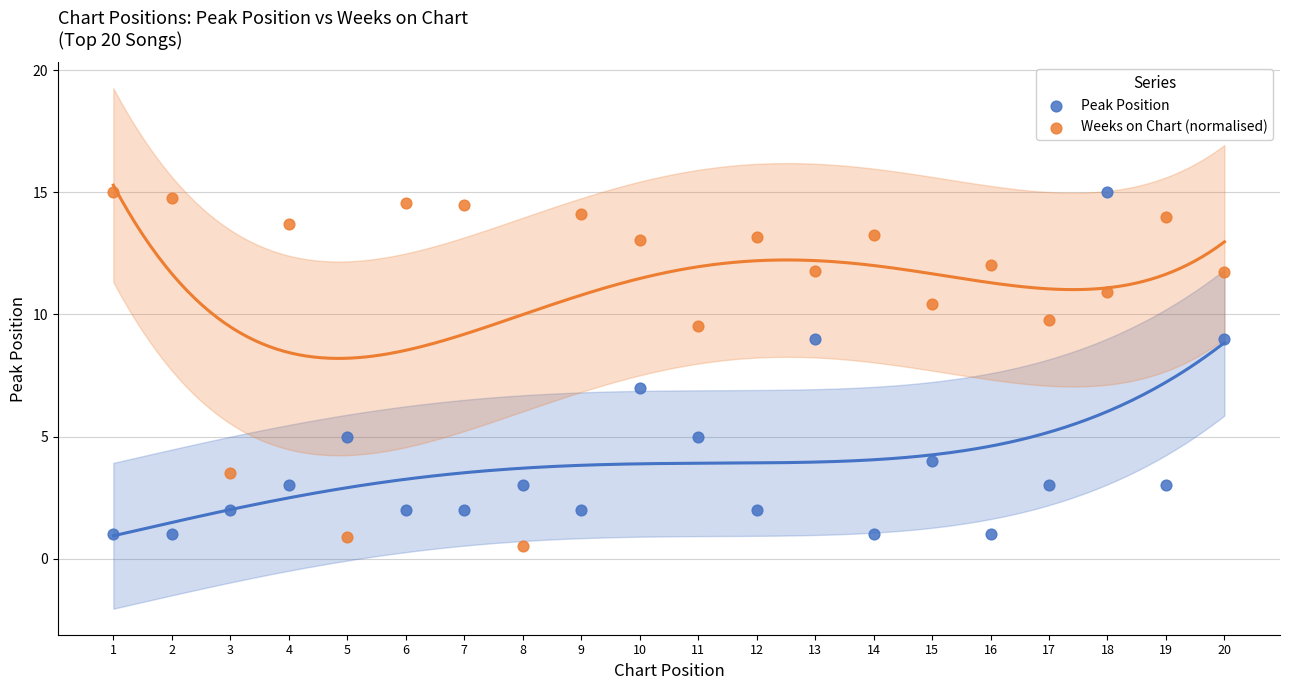

What is the X range (max minus min) for the scatter plot?

19.0